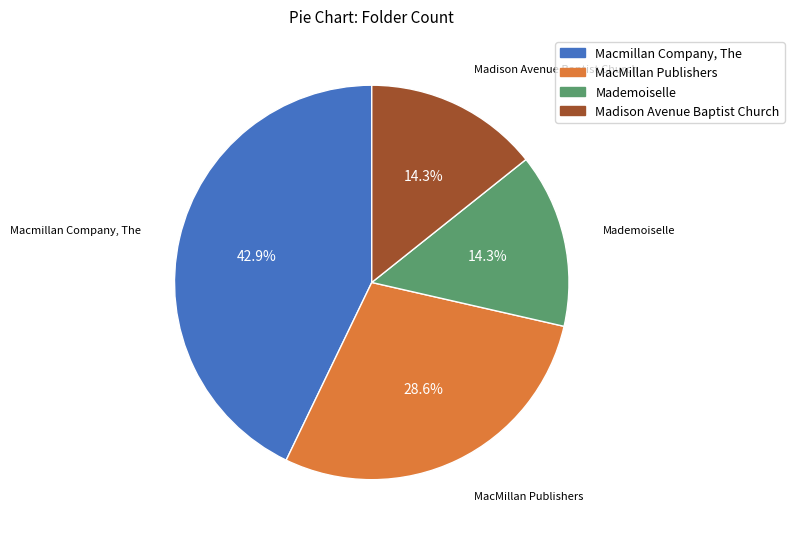

The Mademoiselle slice represents 1% of the pie. True or false?

False